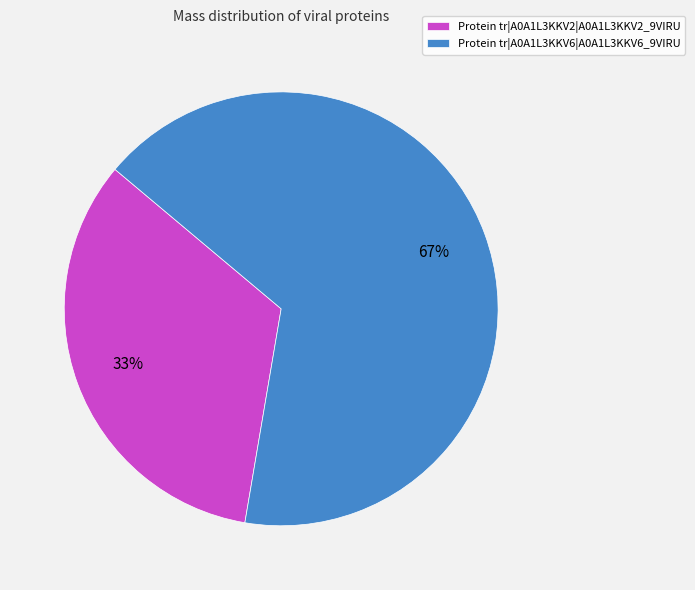

Between Protein tr|A0A1L3KKV2|A0A1L3KKV2_9VIRU and Protein tr|A0A1L3KKV6|A0A1L3KKV6_9VIRU, which is larger?

Protein tr|A0A1L3KKV6|A0A1L3KKV6_9VIRU